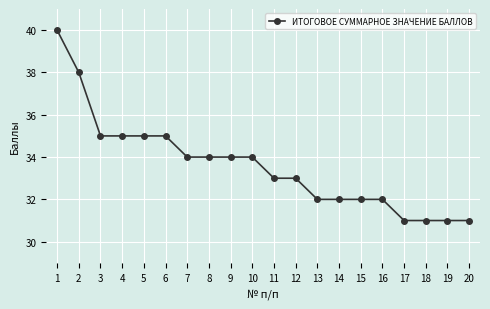

The value at 5 is 58. True or false?

False